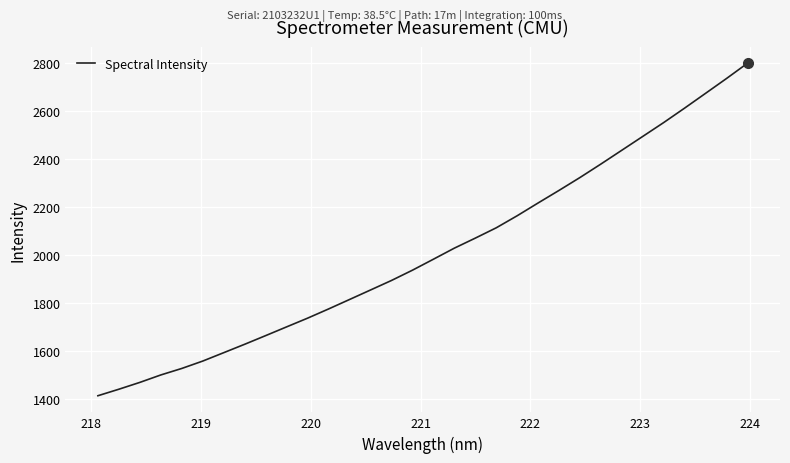

What is the maximum value shown in the chart?

2798.6